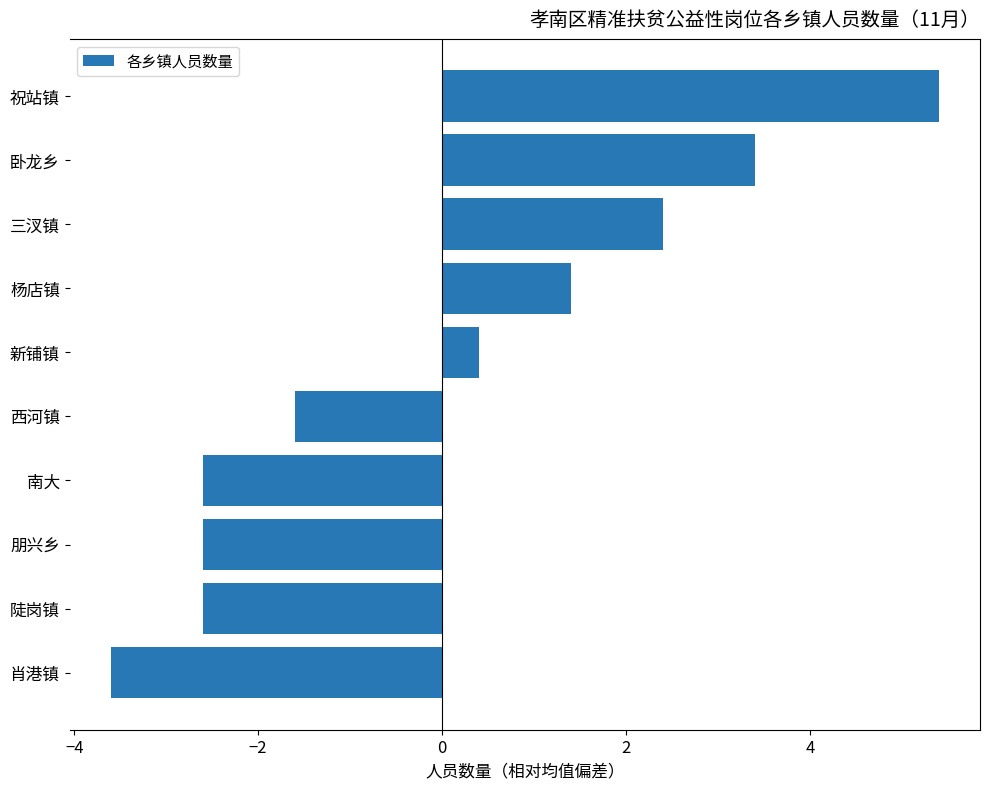

Which label corresponds to the largest value in the chart?

祝站镇